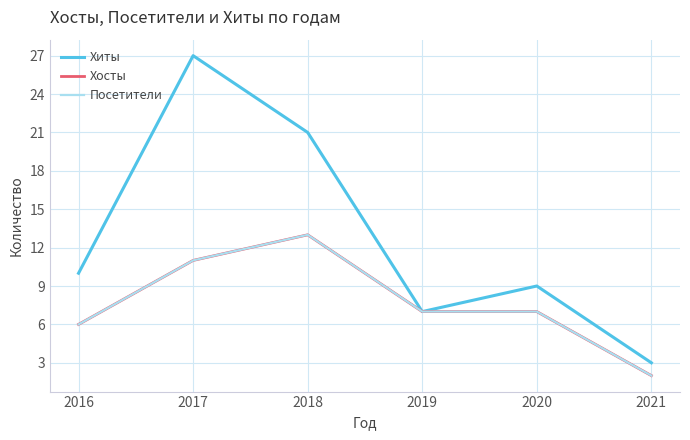

What is the spread (max minus min) of values at 2016?

4